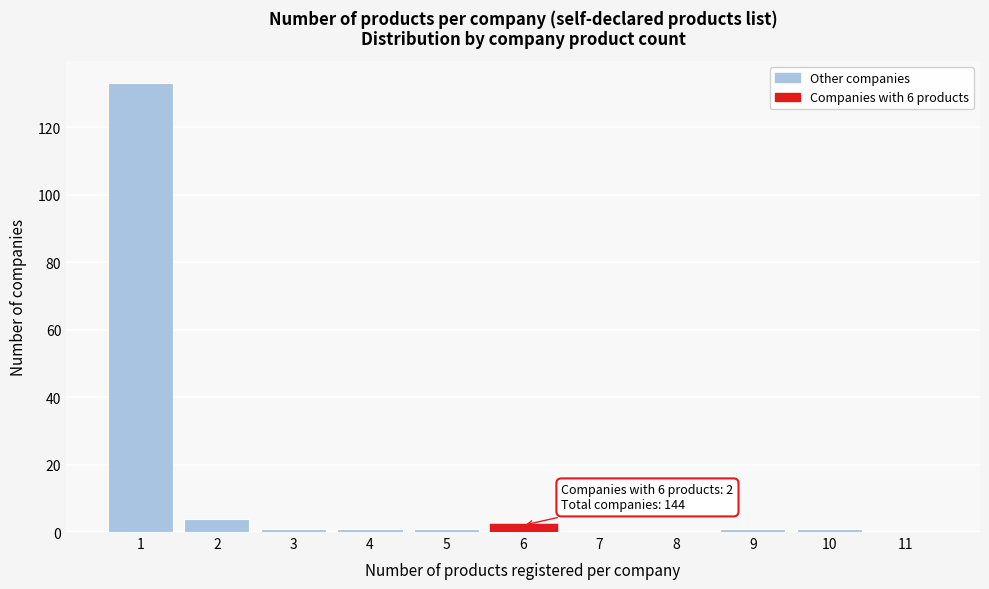

Reading right to left, what are all the values shown in this chart?

11=0	10=1	9=1	8=0	7=0	6=2	5=1	4=1	3=1	2=4	1=133